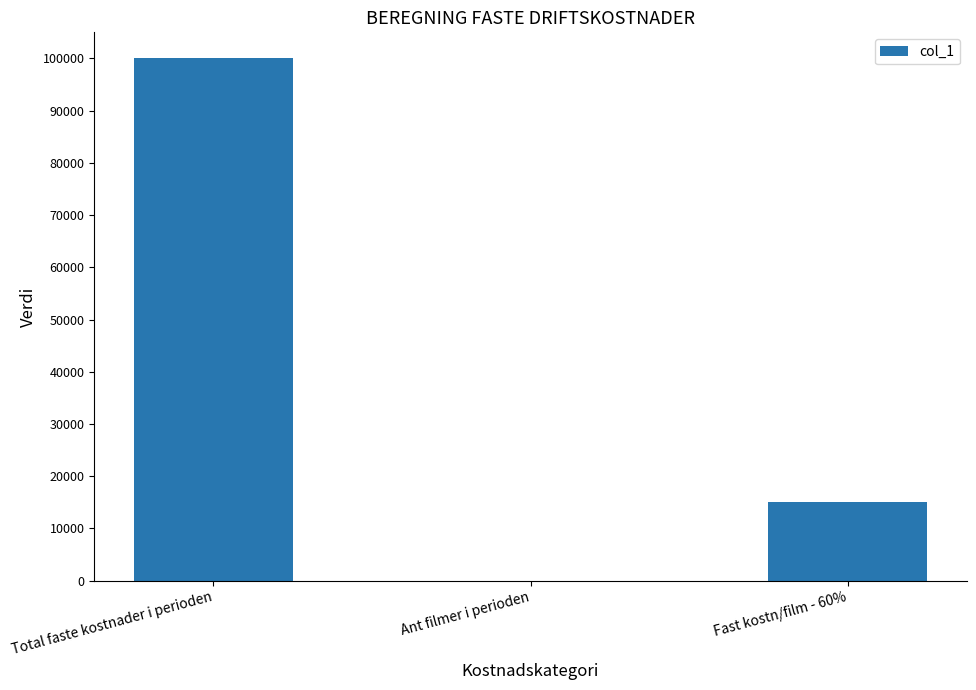

The value at Fast kostn/film - 60% is 22163. True or false?

False